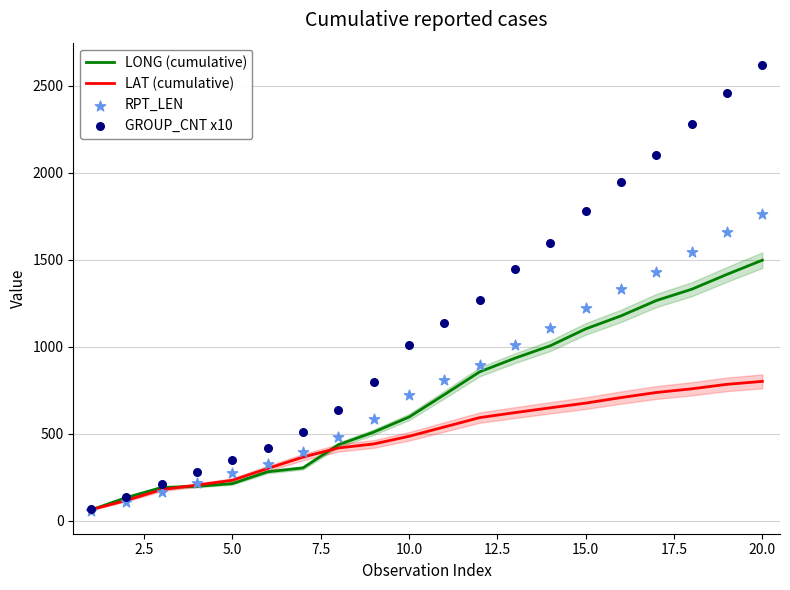

At how many categories does at least one series exceed 880?

11